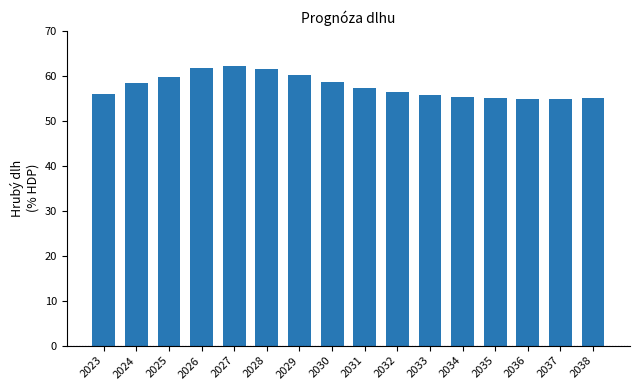

What is the value of the 1st bar from the left?

56.0